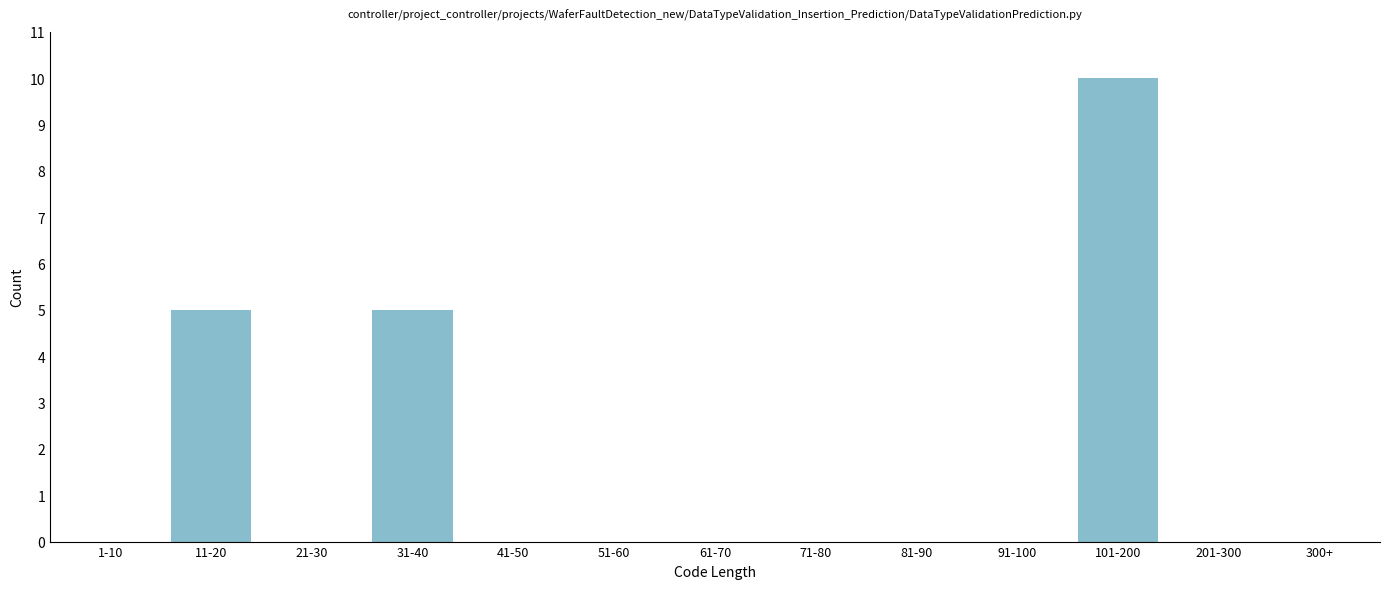

Reading left to right, what are all the values shown in this chart?

1-10=0	11-20=5	21-30=0	31-40=5	41-50=0	51-60=0	61-70=0	71-80=0	81-90=0	91-100=0	101-200=10	201-300=0	300+=0